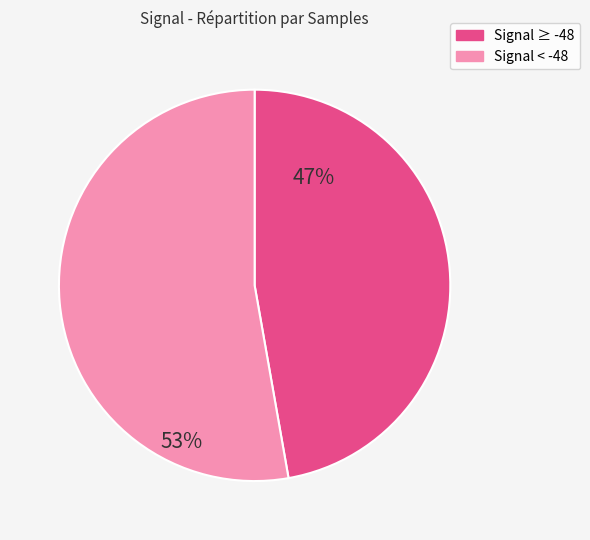

Is there any slice that represents more than half of the pie?

Yes